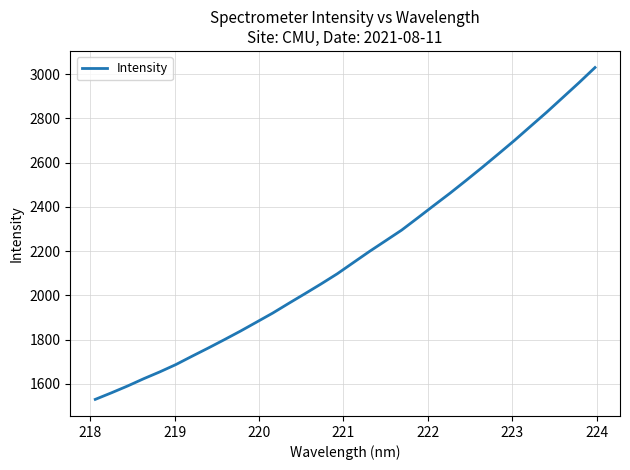

What is the greatest value displayed?

3029.7